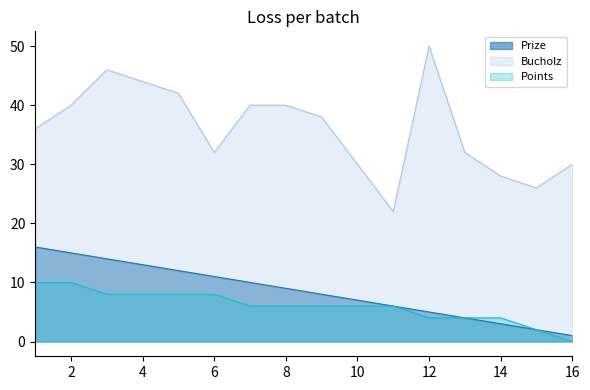

True or false: Bucholz and Prize cross at least once.

False